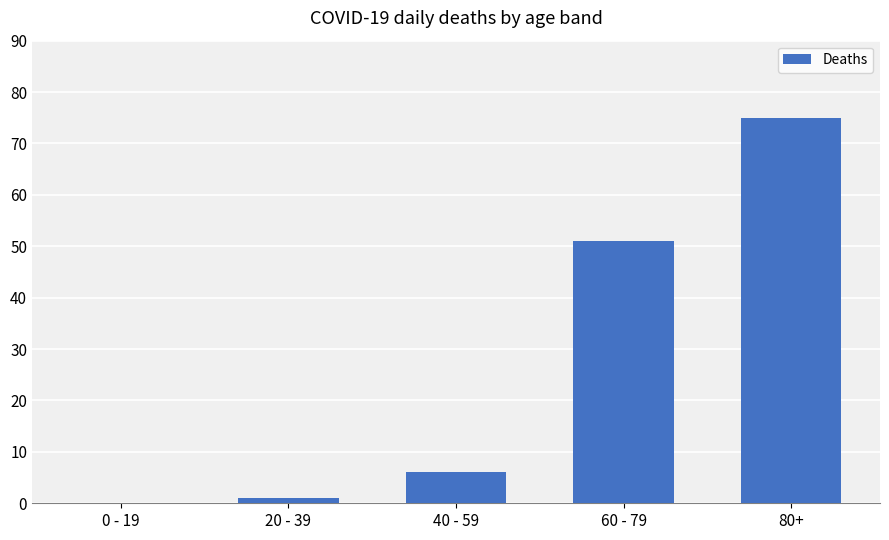

True or false: the data shows 75 at 80+.

True